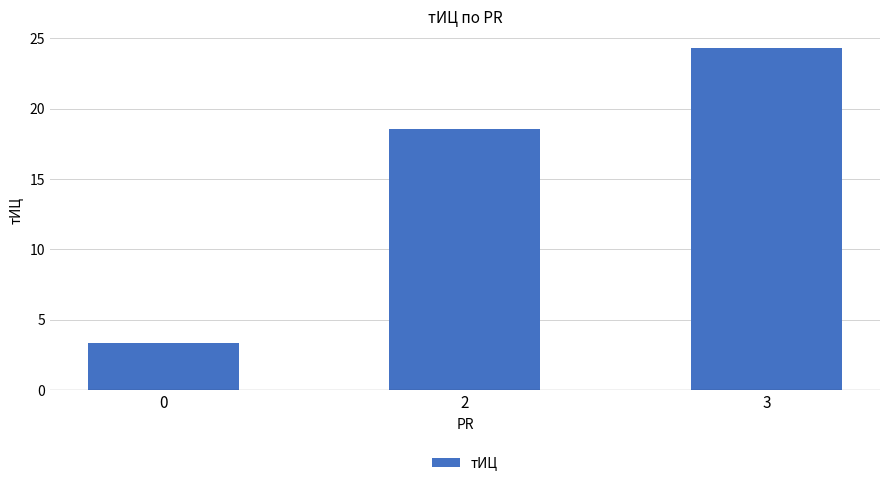

What is the smallest value displayed?

3.3